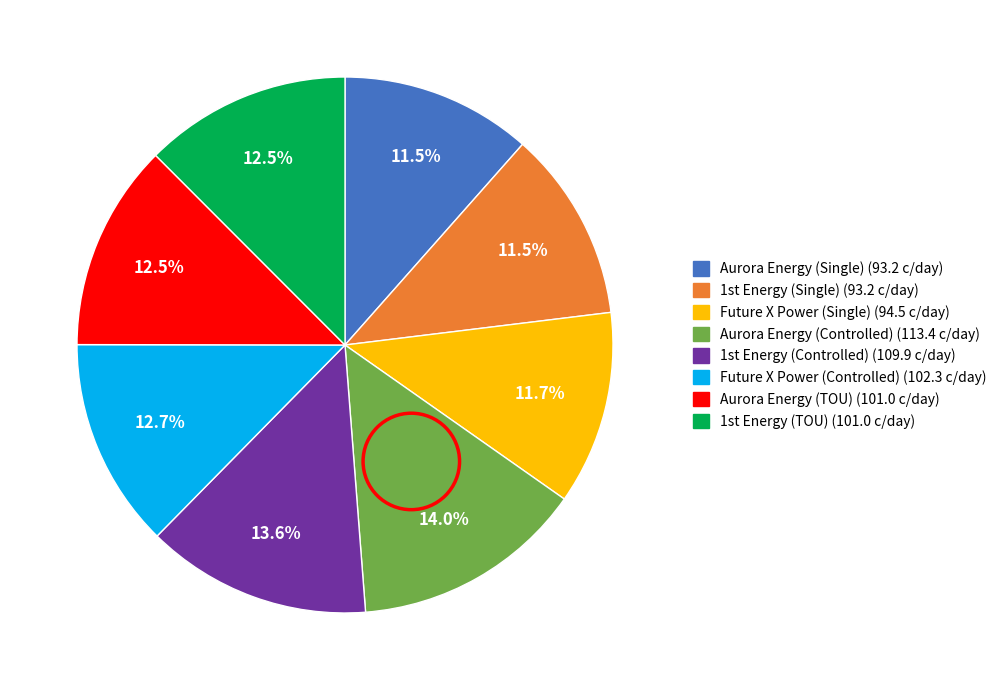

Count the number of slices in the pie.

8